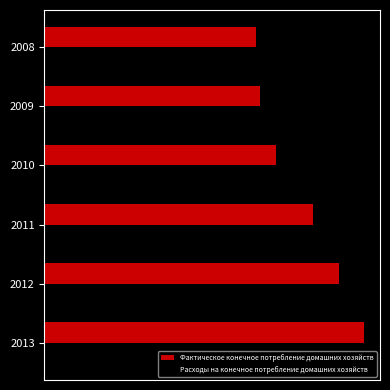

Where is Расходы на конечное потребление домашних хозяйств nearest to the value 559175?

2011